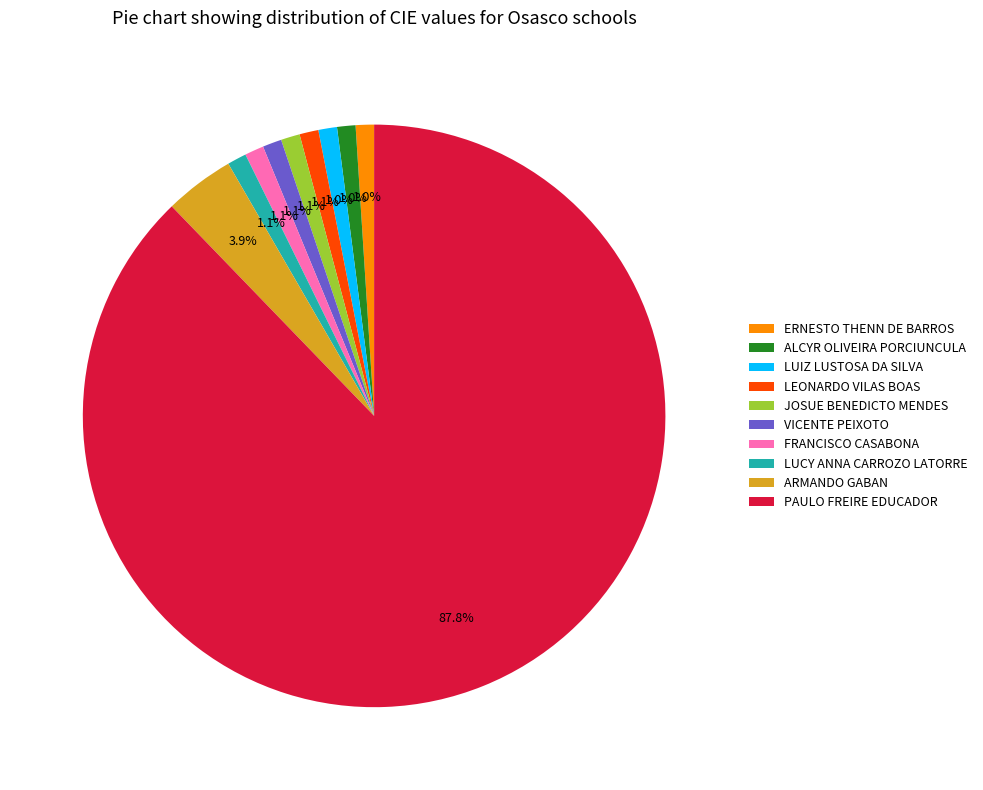

Is the sum of ARMANDO GABAN and VICENTE PEIXOTO greater than half?

No